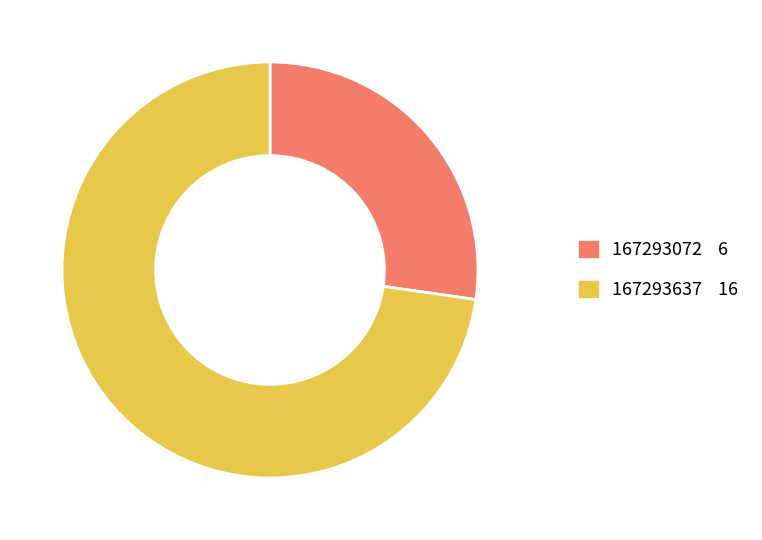

Combined, do 167293637 and 167293072 account for over 50%?

Yes